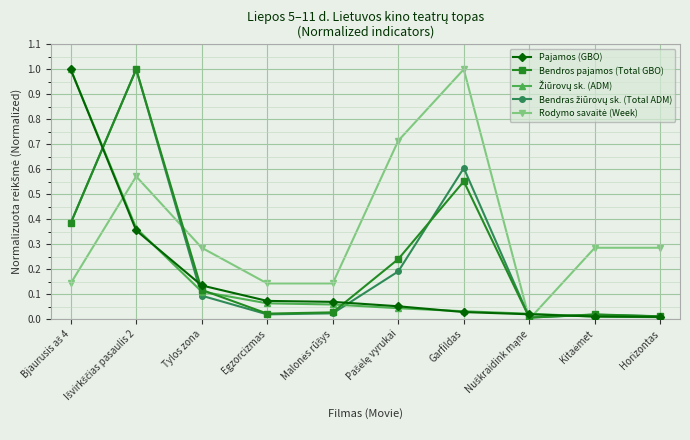

At how many categories does at least one series exceed 0?

10